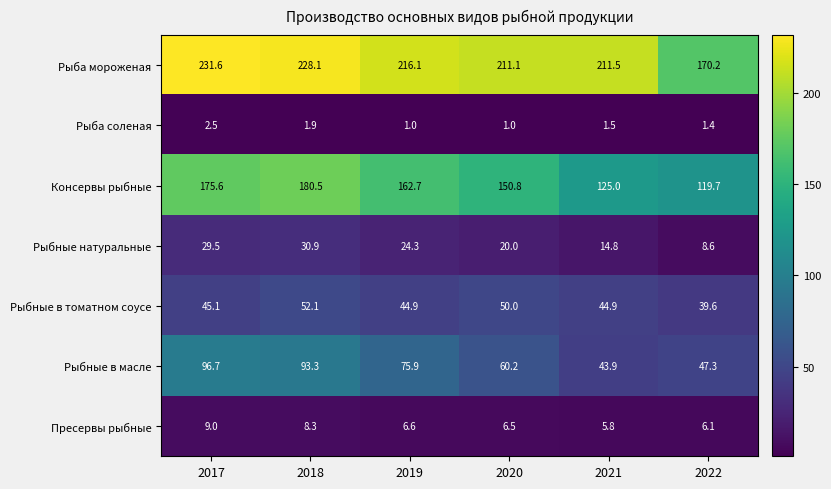

The value of Пресервы рыбные at 2022 is 4.0. True or false?

False